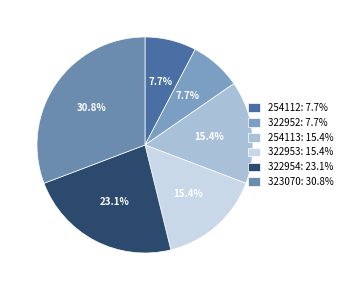

How many segments does this pie chart have?

6